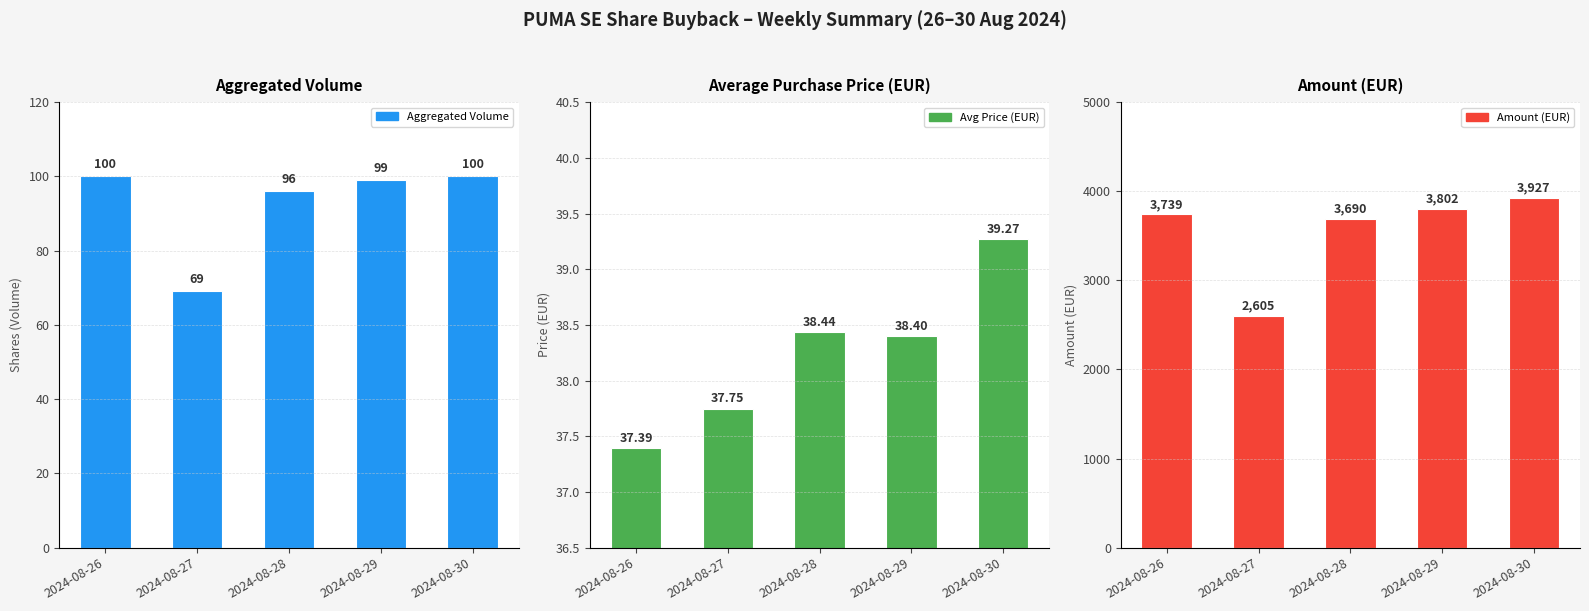

What is the minimum value shown in the chart?

37.4